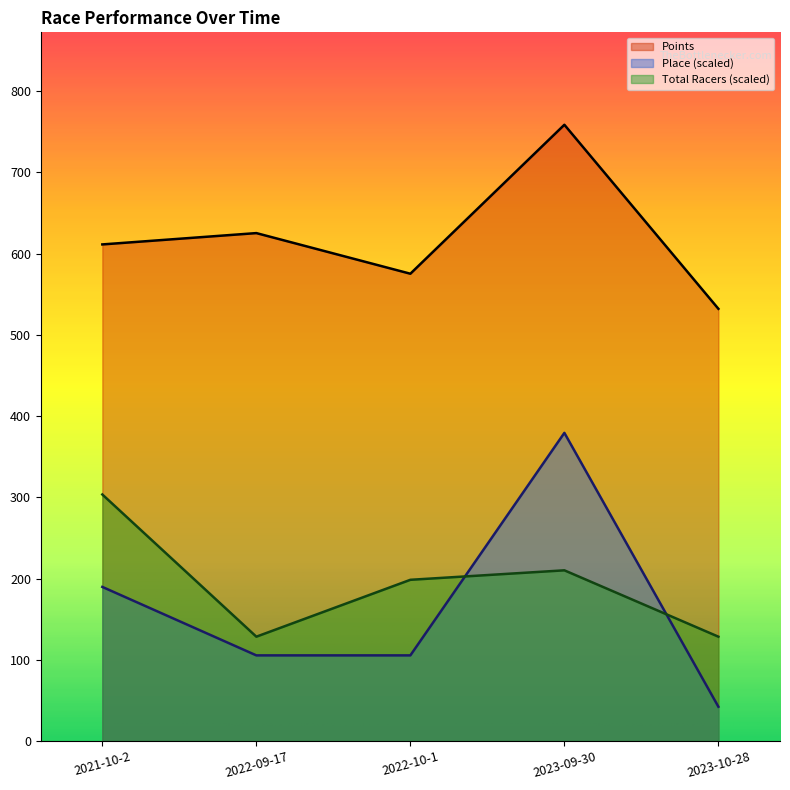

True or false: Total Racers and Place intersect in this chart.

True